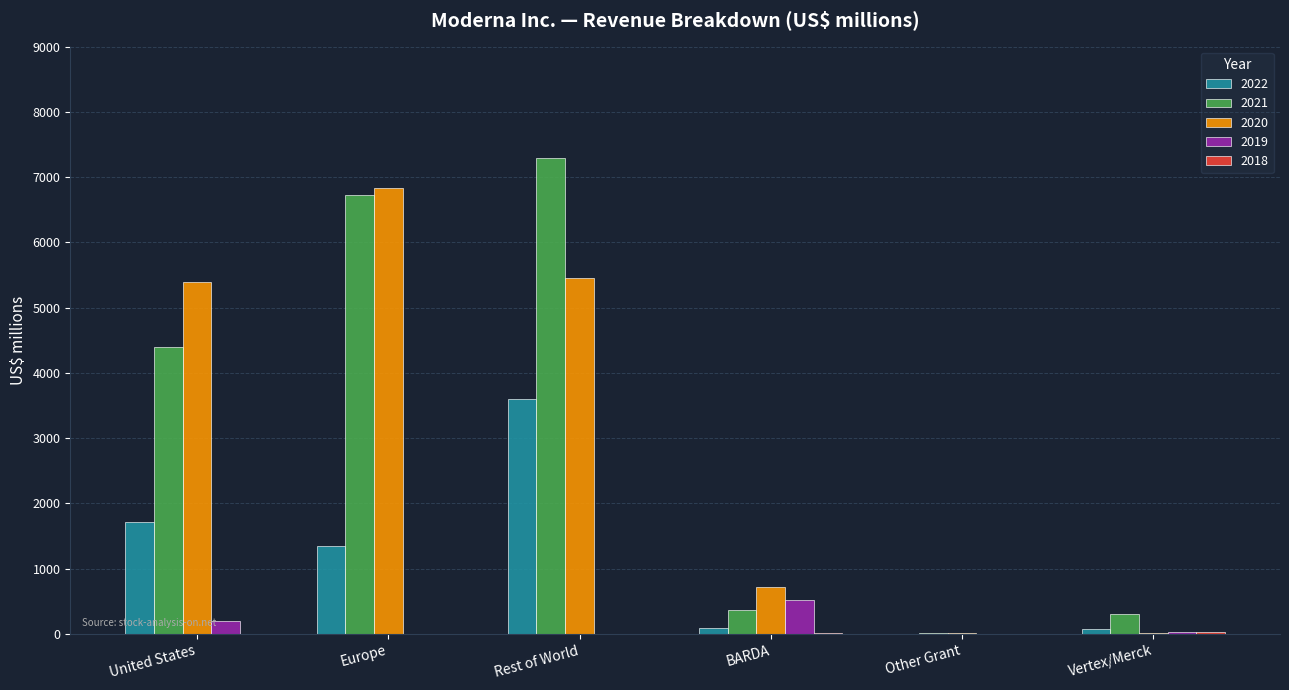

What is the sum of the 2022 values at Rest of World and Vertex/Merck?

3680